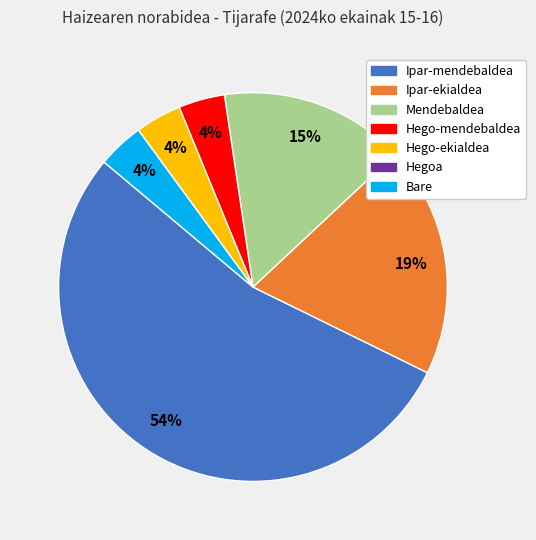

To the nearest percent, what percentage of the pie is Ipar-ekialdea?

19%